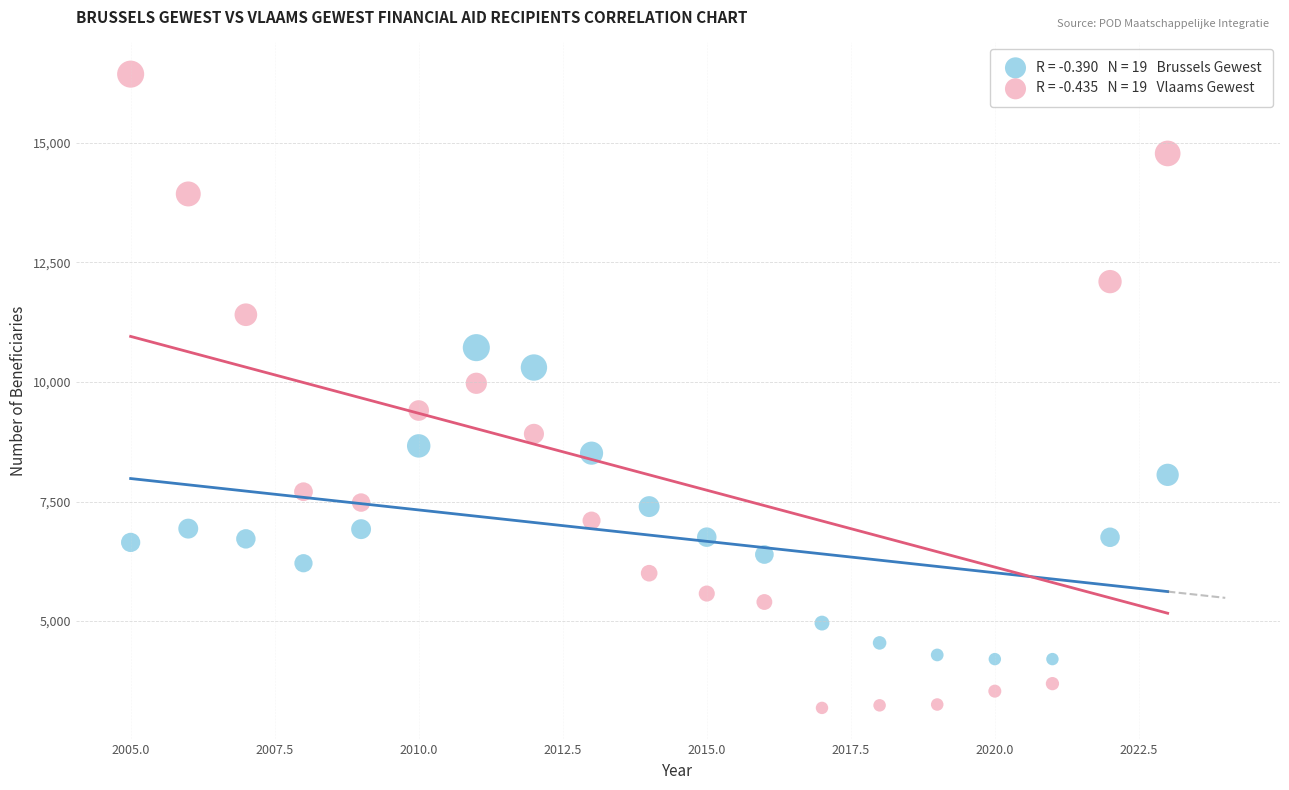

Across all data points, what is the range of Y values (max minus min)?

13252.7